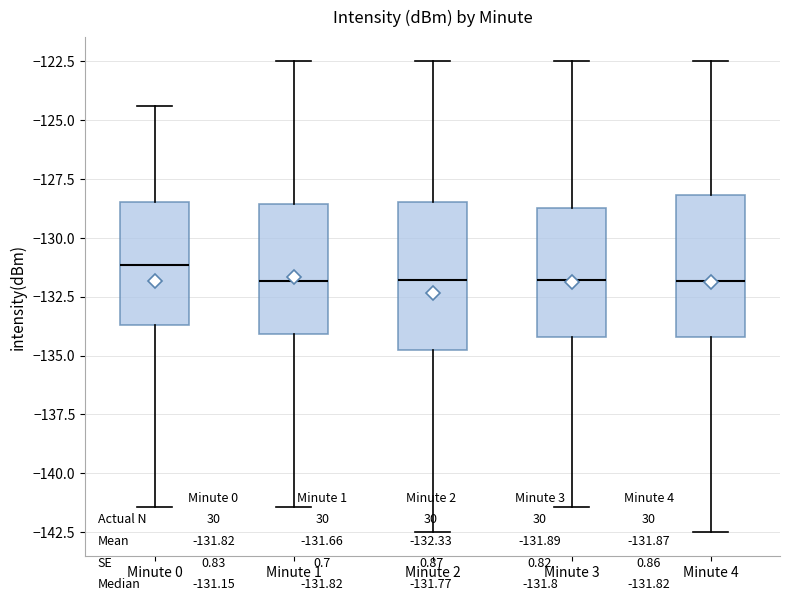

Reading left to right, read every box against the y-axis: the position of its median line, the range the box covers, and the ends of its whiskers. The values are not printed on the chart, so give them approximately, as read against the axis.

Minute 0: median -131.0, box -133.5 to -128.5, whiskers -141.5 to -124.5
Minute 1: median -132.0, box -134.0 to -128.5, whiskers -141.5 to -122.5
Minute 2: median -132.0, box -134.5 to -128.5, whiskers -142.5 to -122.5
Minute 3: median -132.0, box -134.0 to -128.5, whiskers -141.5 to -122.5
Minute 4: median -132.0, box -134.0 to -128.0, whiskers -142.5 to -122.5